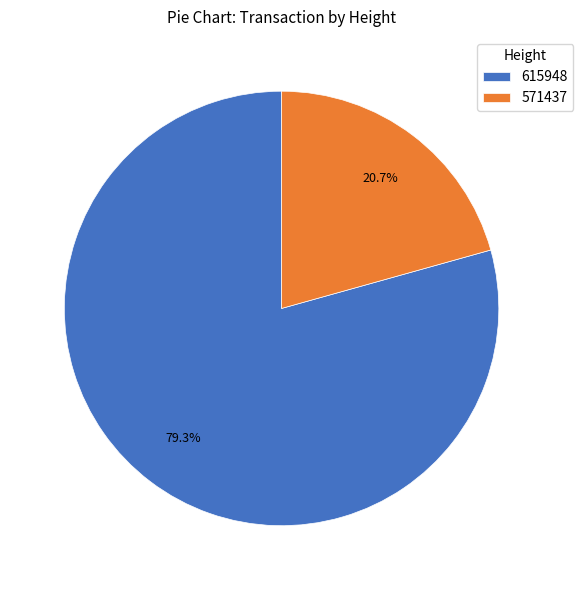

Do 615948 and 571437 together represent more than half of the pie?

Yes